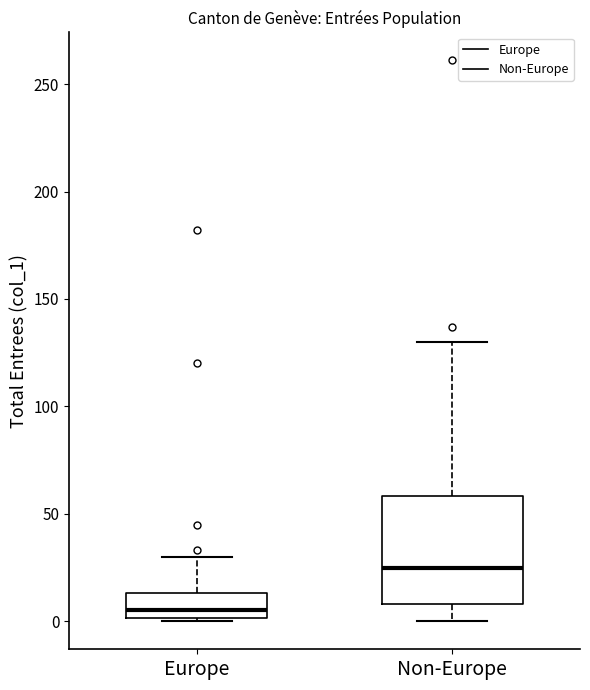

Which box has the highest median line?

Non-Europe